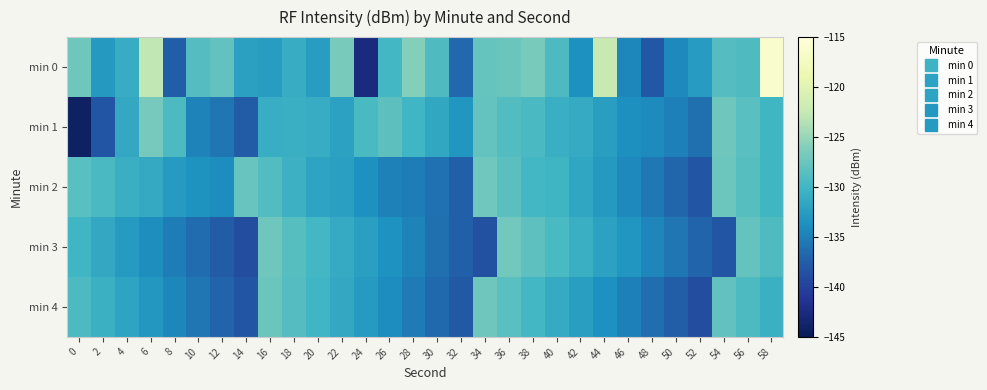

Rank the series at 52 from lowest to highest value.

min 4, min 2, min 3, min 1, min 0